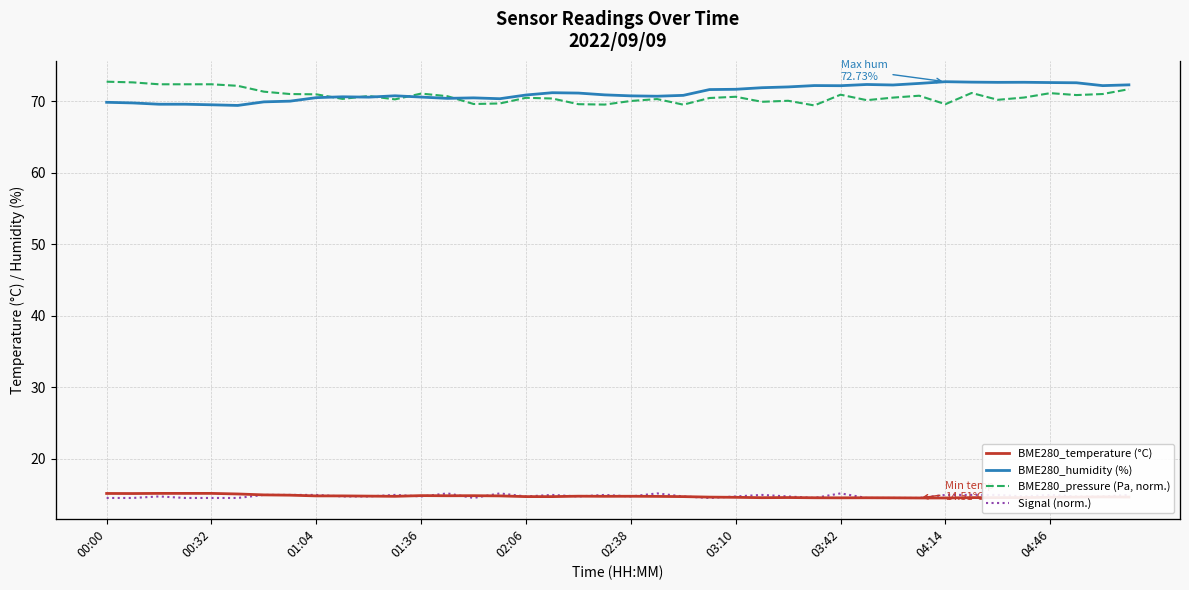

Is the value of Signal (norm.) at 30 greater than the value of BME280_temperature (°C) at 28?

No